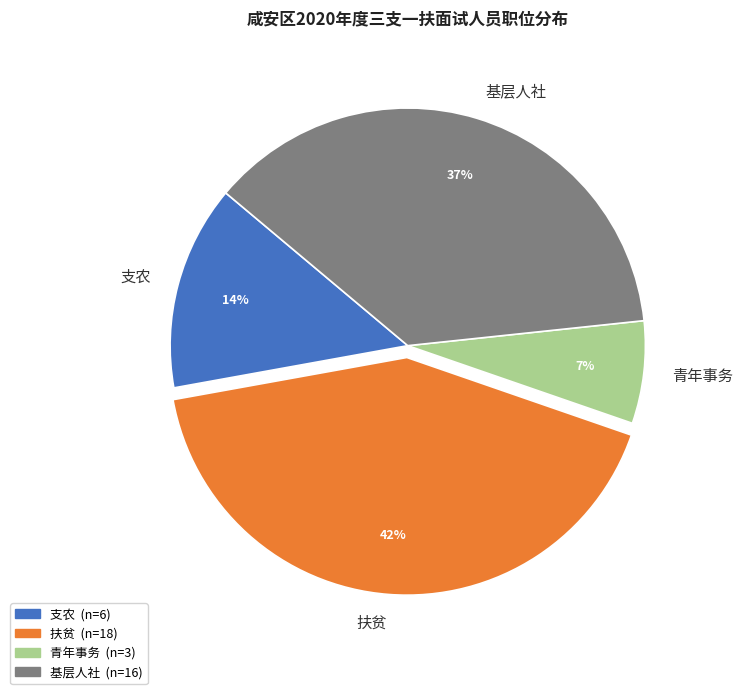

The 支农 slice represents 7% of the pie. True or false?

False